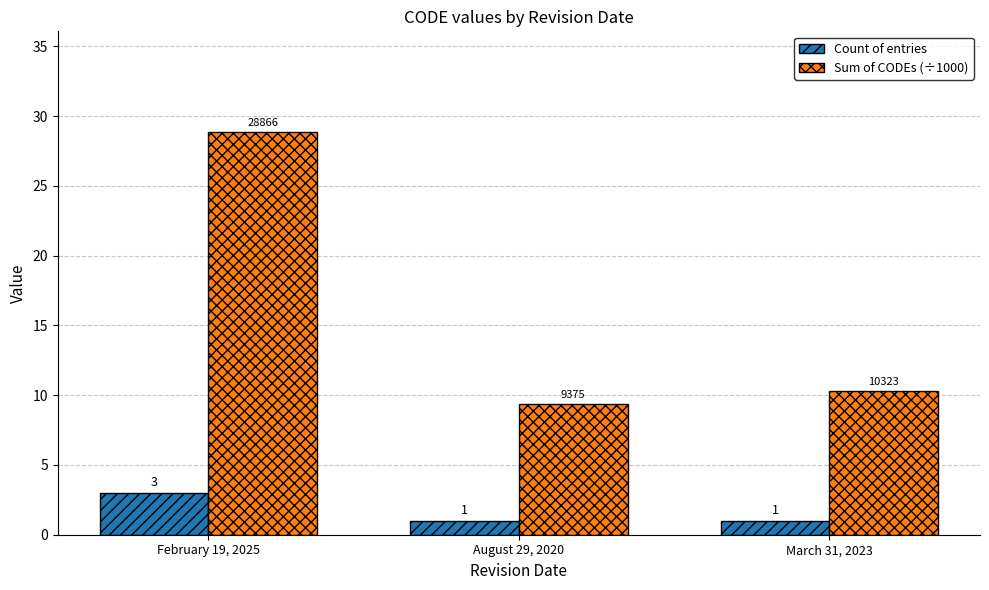

What is the label of the 3rd bar from the right?

February 19, 2025